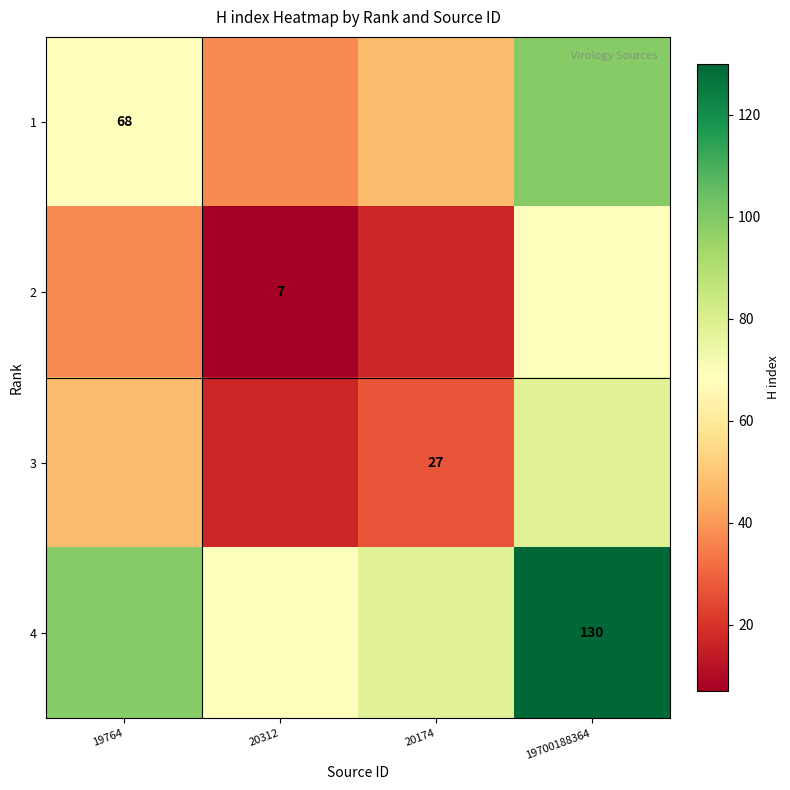

At which category is the sum across all series the highest?

19700188364